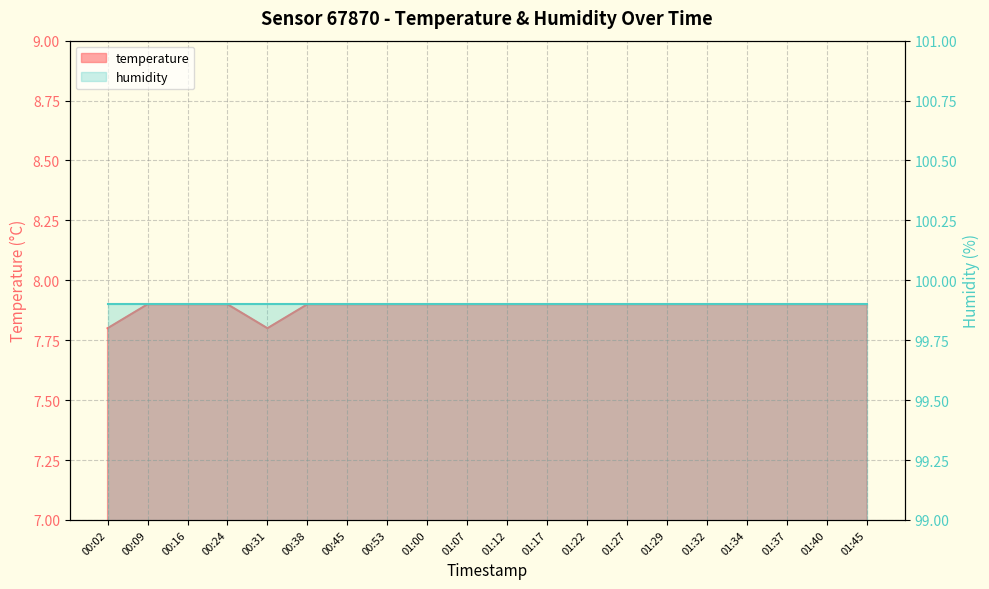

Is it true that the value at 00:38 is 10.4?

False